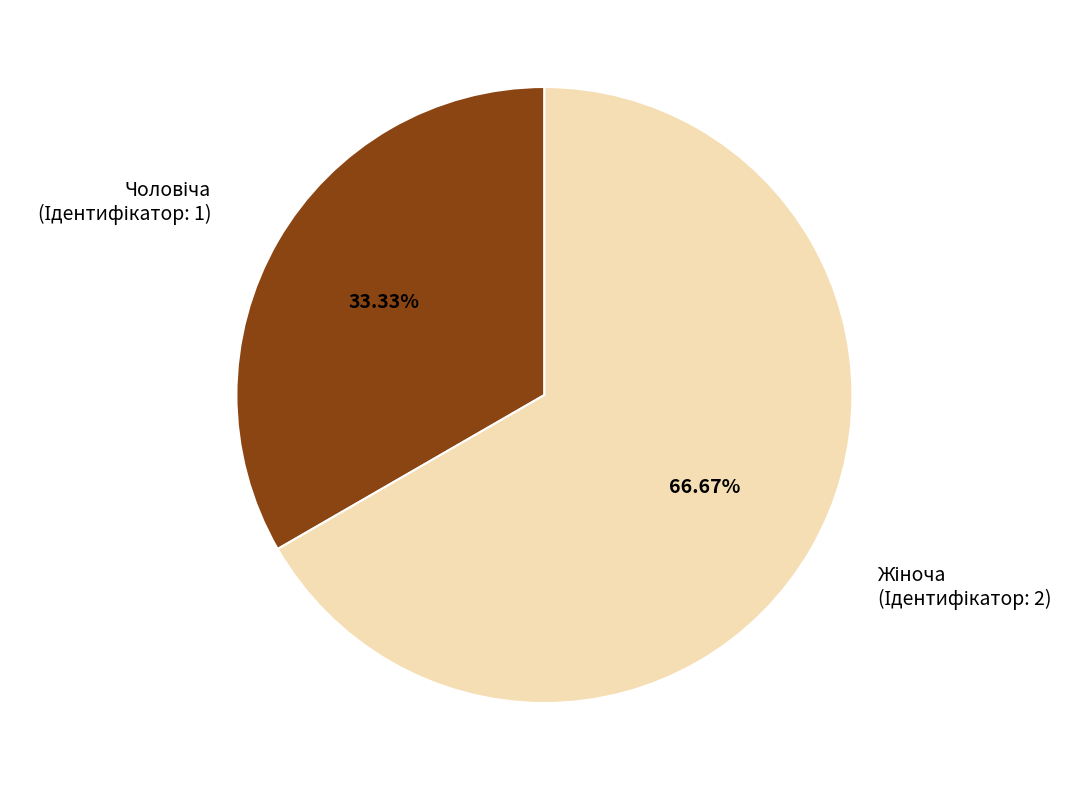

Is there any slice that represents more than half of the pie?

Yes